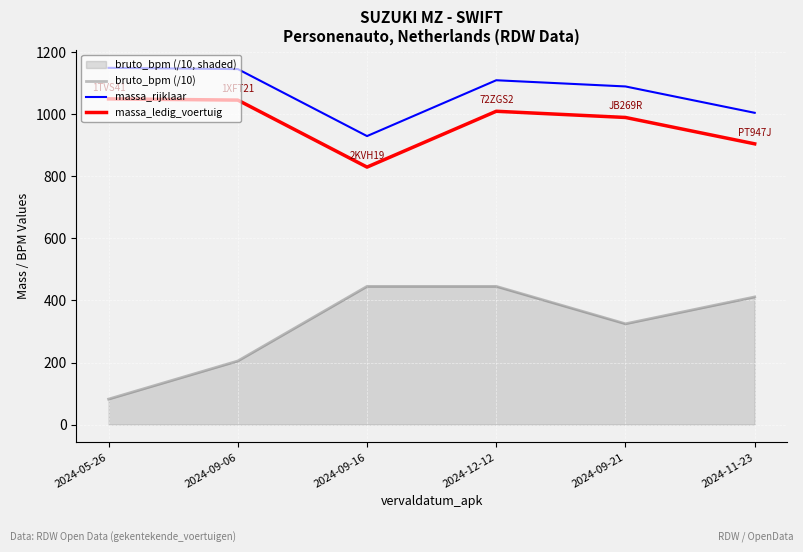

What is the maximum value shown in the chart?

1150.0